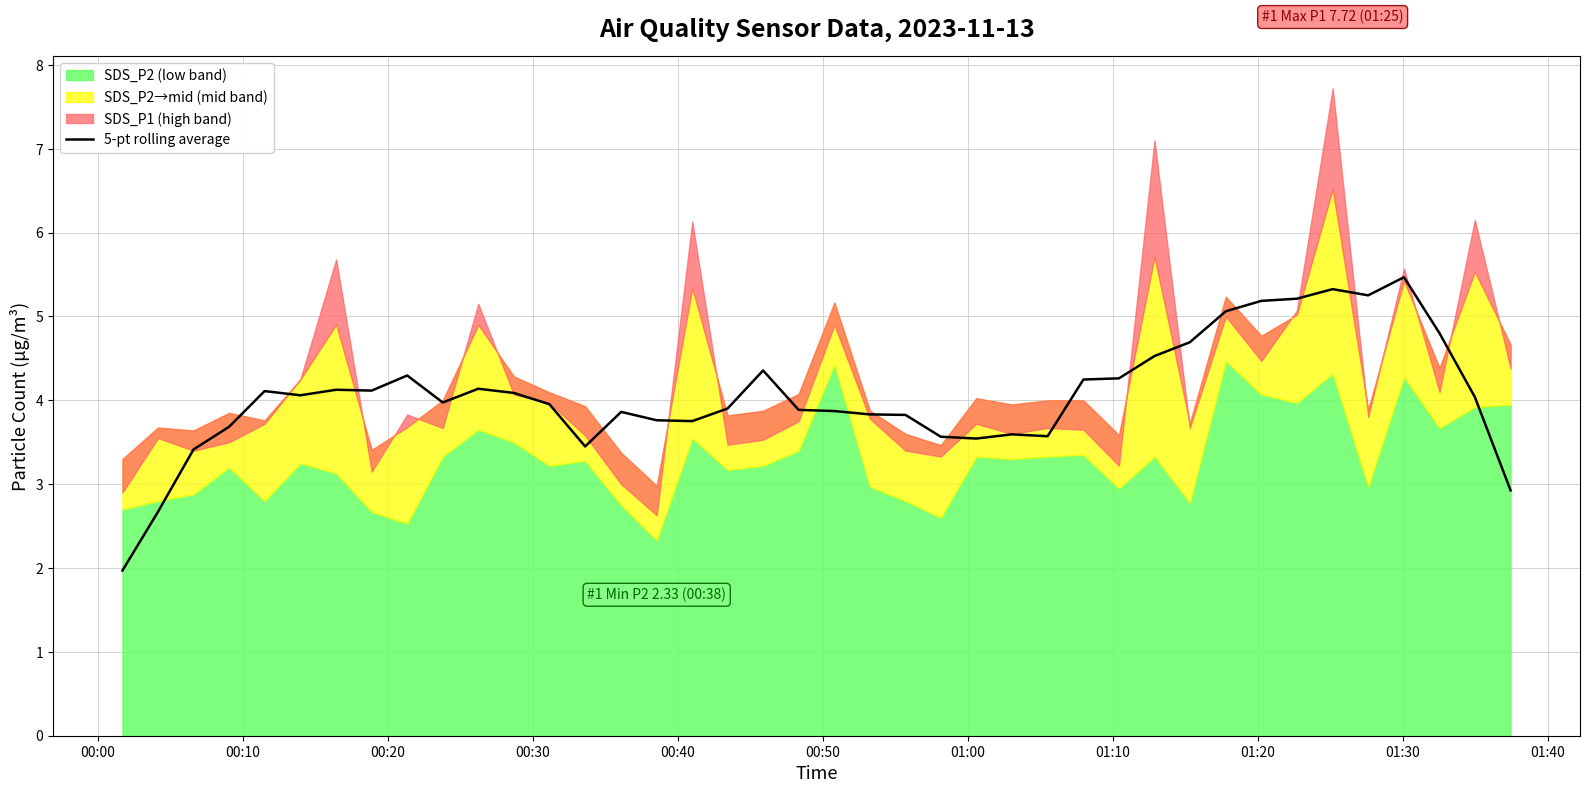

What is the value of the 34th point from the left?

5.2